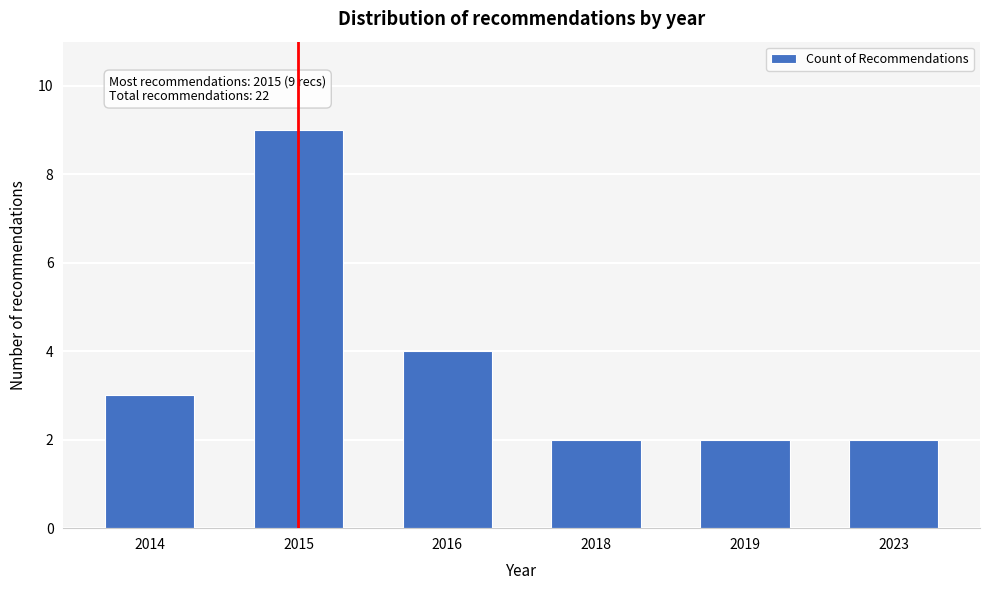

Reading right to left, list all the values displayed in this chart.

2	2	2	4	9	3